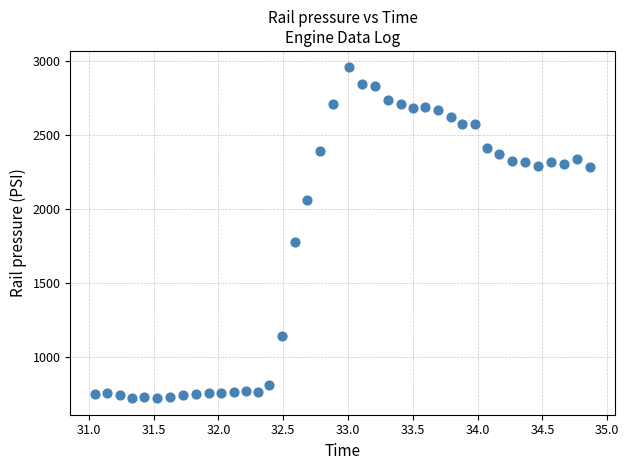

What Y value in the scatter plot is closest to 1837?

1772.5